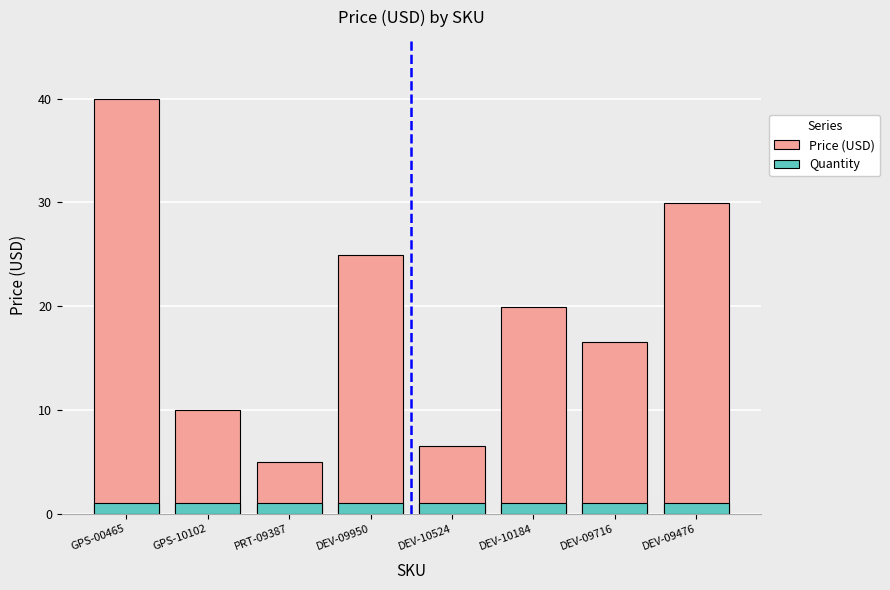

Reading left to right, transcribe all the data shown in this chart.

Price (USD): 40.0	9.9	5.0	24.9	6.5	19.9	16.5	29.9
Quantity: 1.0	1.0	1.0	1.0	1.0	1.0	1.0	1.0